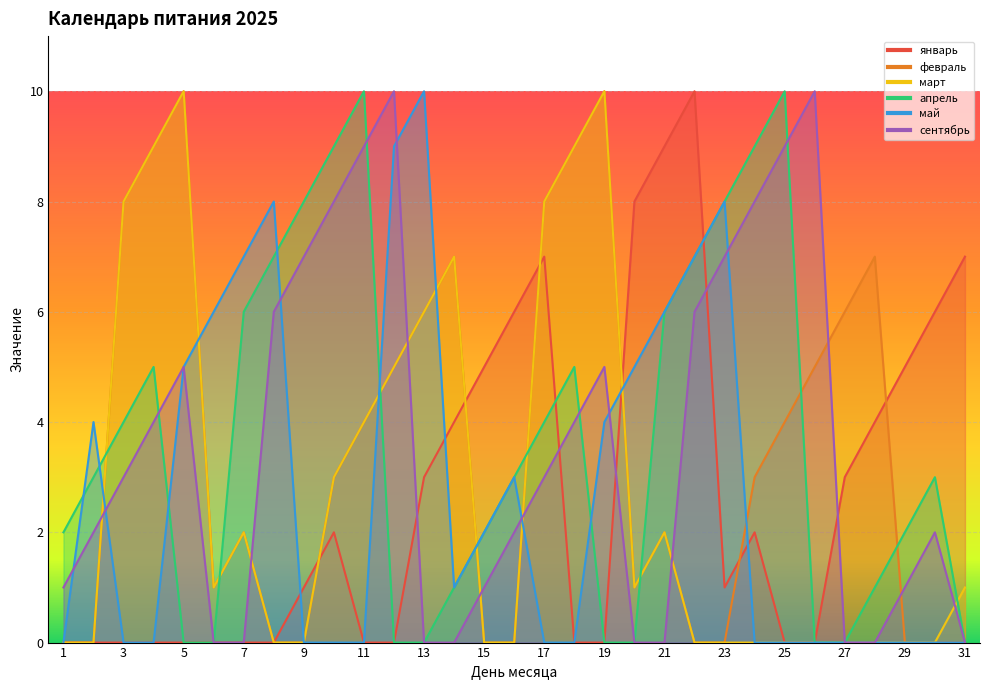

At which category is the sum across all series the highest?

5